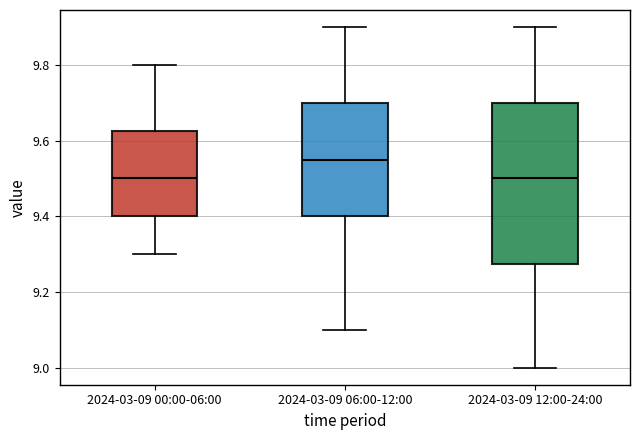

Reading left to right, transcribe this box plot: for each box, give where its median line is, the range the box spans, and where its two whiskers end, as read against the y-axis. The values are not printed on the chart, so give them approximately, as read against the axis.

2024-03-09 00:00-06:00: median 9.50, box 9.40 to 9.62, whiskers 9.30 to 9.80
2024-03-09 06:00-12:00: median 9.56, box 9.40 to 9.70, whiskers 9.10 to 9.90
2024-03-09 12:00-24:00: median 9.50, box 9.28 to 9.70, whiskers 9.00 to 9.90